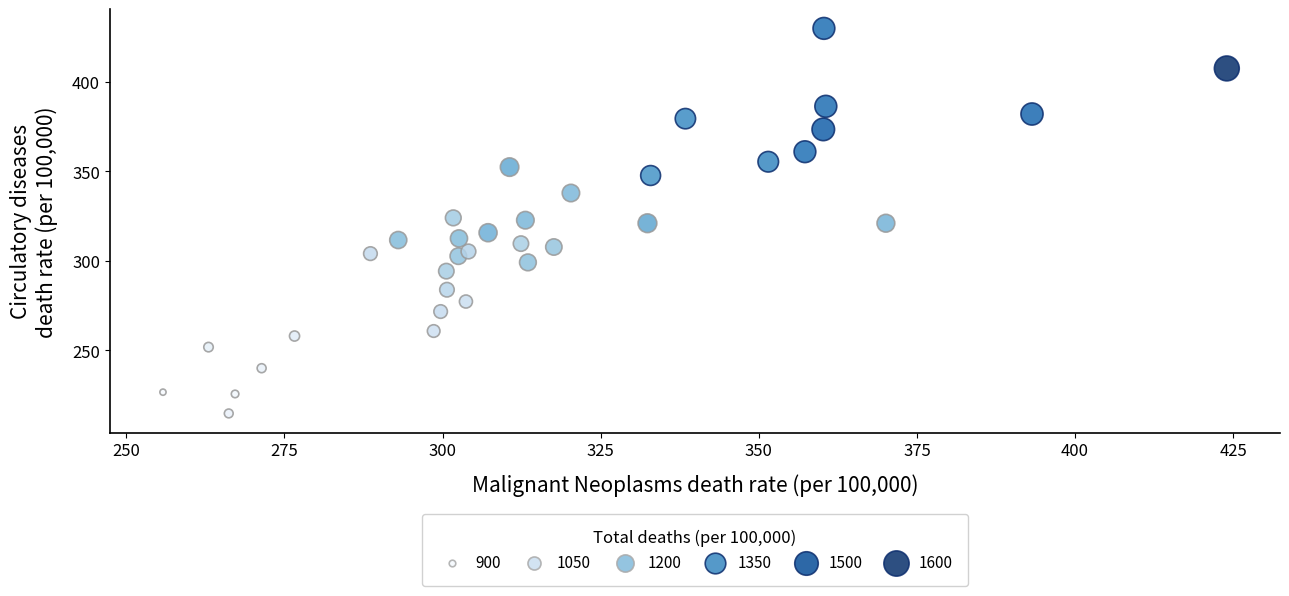

What is the range of X values (max minus min)?

168.2